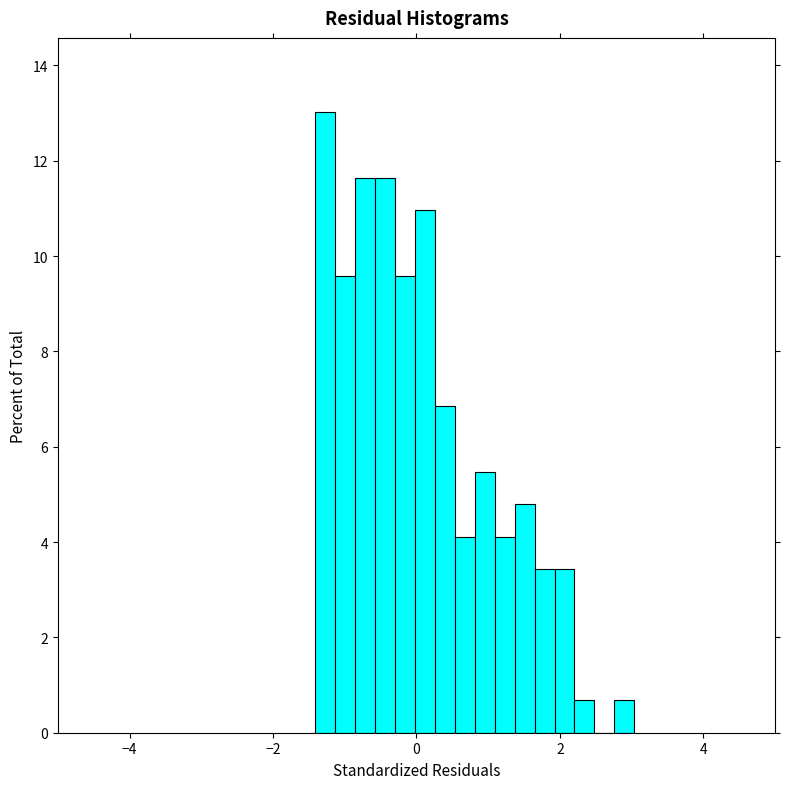

Around what value on the x-axis is the tallest bar? Give the approximate position of its centre, as read against the axis.

-1.2